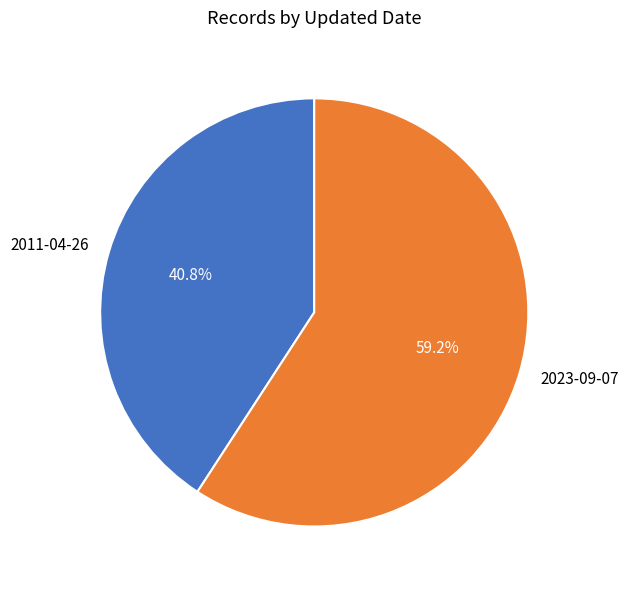

What is the smallest slice in the pie chart?

2011-04-26